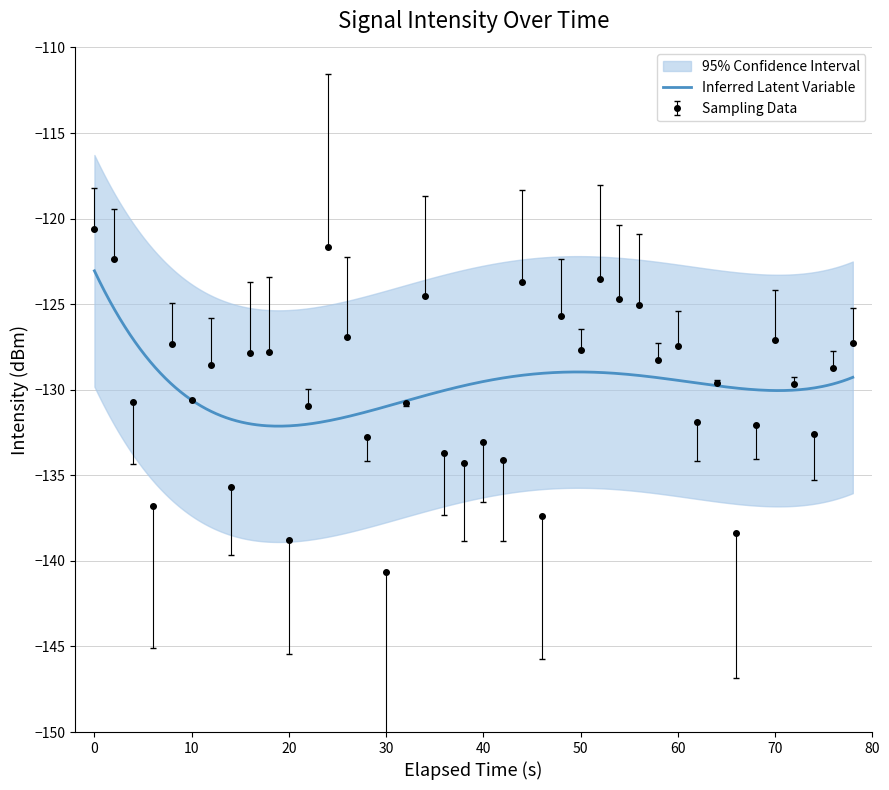

How many values exceed -128?

17